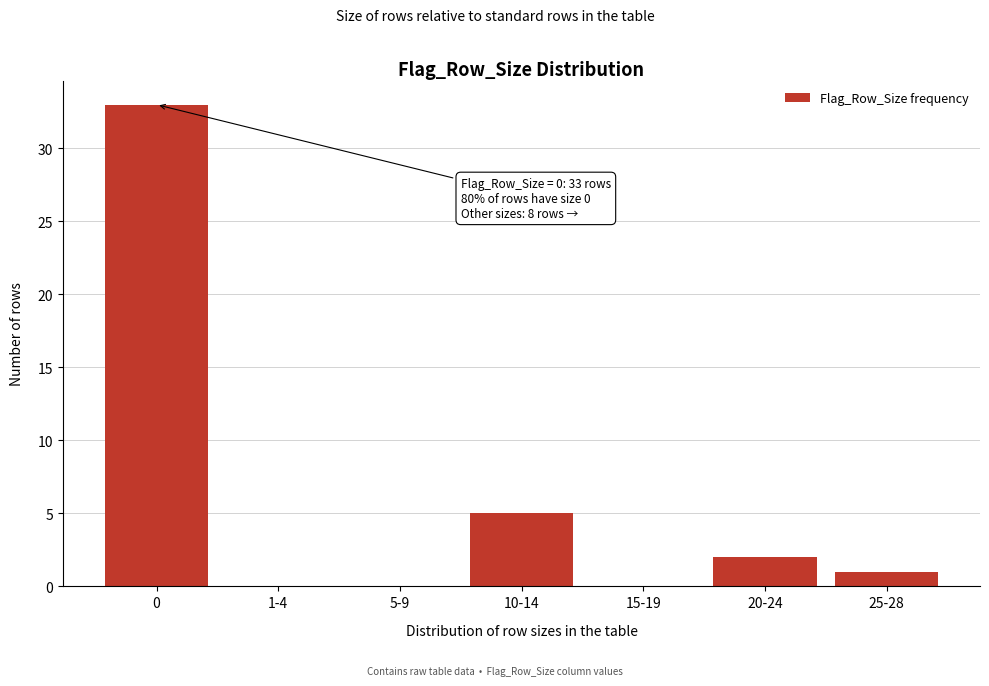

Reading left to right, transcribe all the data shown in this chart.

0=33	1-4=0	5-9=0	10-14=5	15-19=0	20-24=2	25-28=1